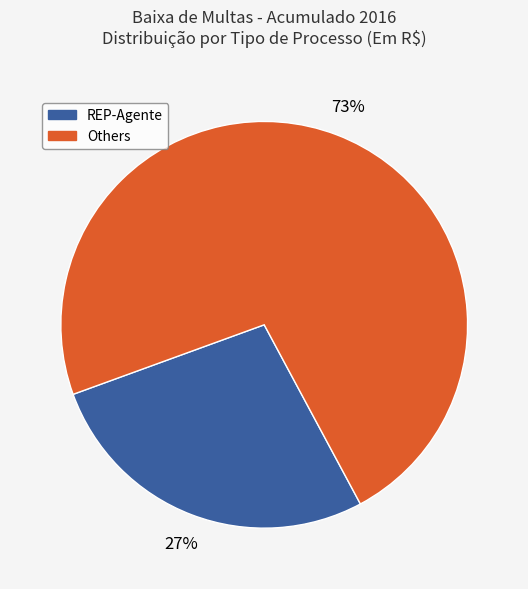

Is there a majority slice in this chart?

Yes